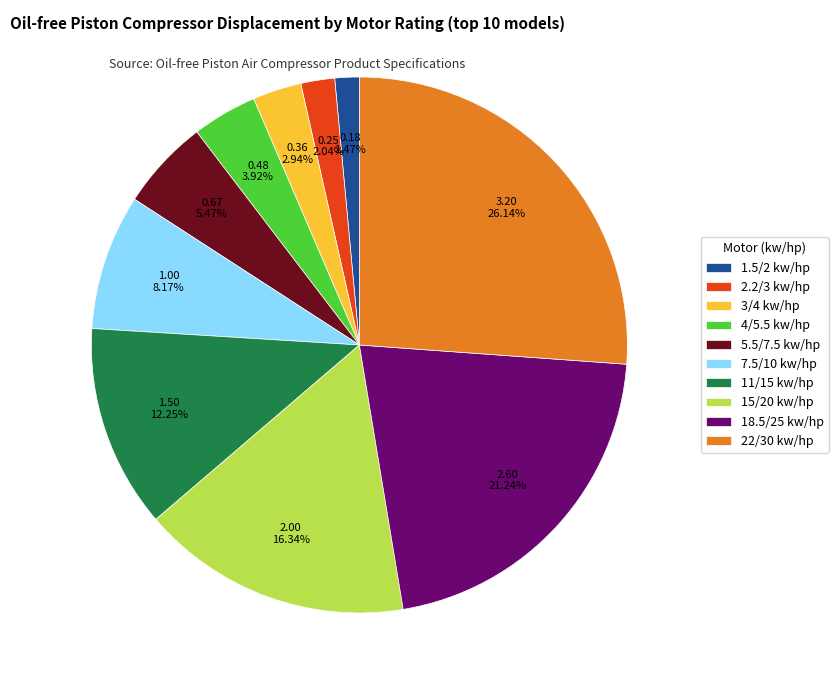

To the nearest percent, what is the difference between the largest and smallest slice percentages?

25%